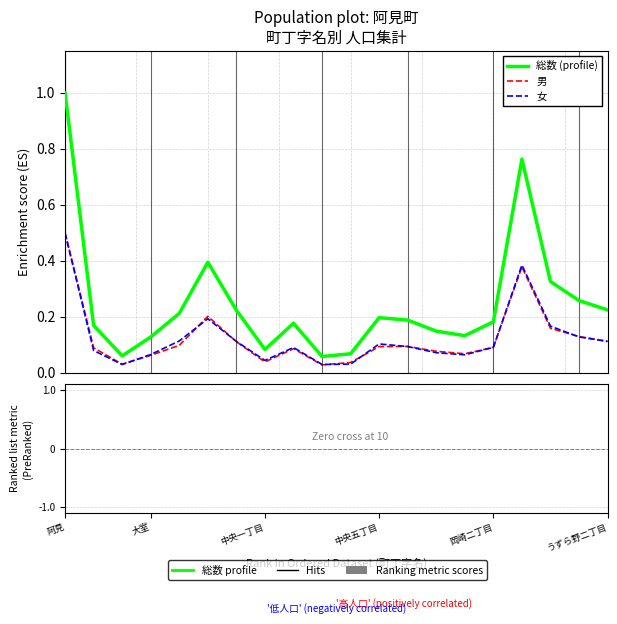

What is the maximum value shown in the chart?

1.0